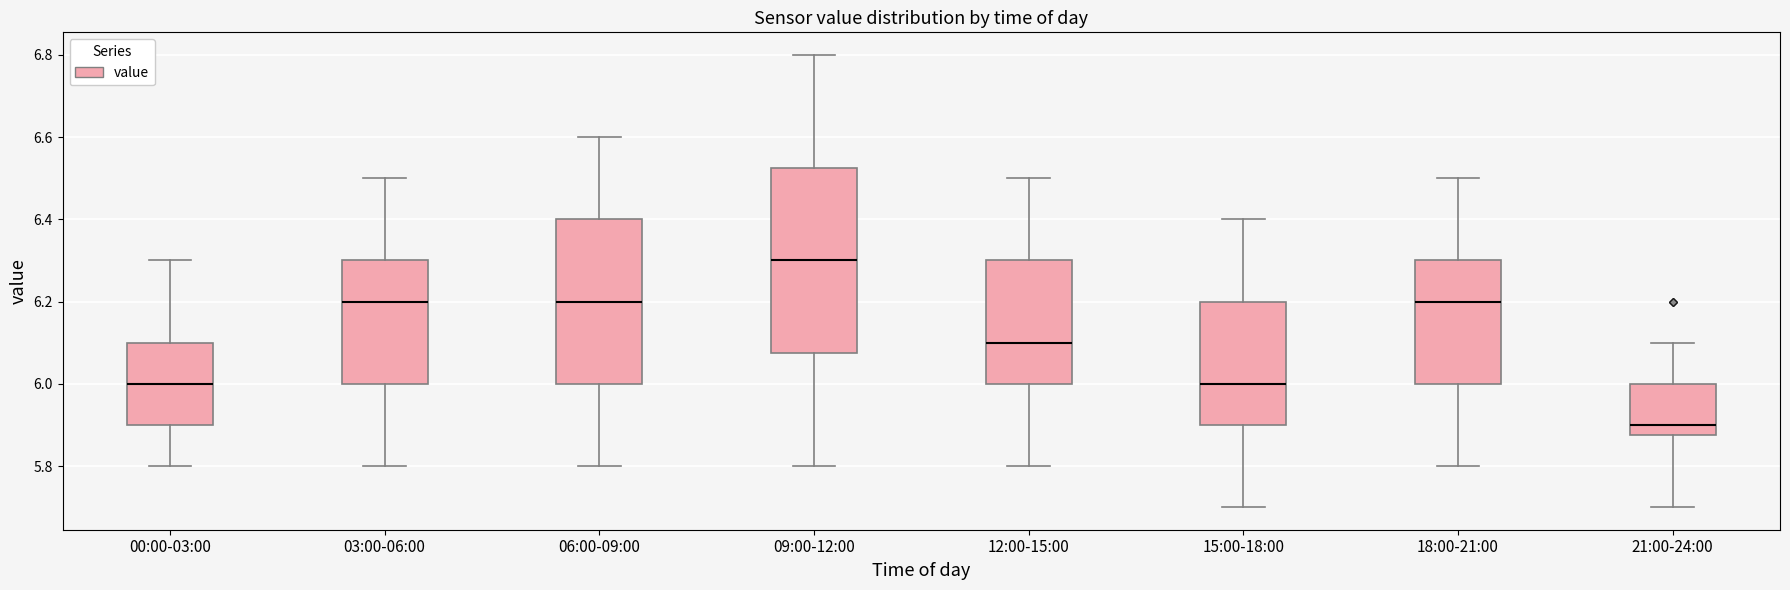

Reading left to right, read every box against the y-axis: the position of its median line, the range the box covers, and the ends of its whiskers. The values are not printed on the chart, so give them approximately, as read against the axis.

00:00-03:00: median 6.00, box 5.90 to 6.10, whiskers 5.80 to 6.30
03:00-06:00: median 6.20, box 6.00 to 6.30, whiskers 5.80 to 6.50
06:00-09:00: median 6.20, box 6.00 to 6.40, whiskers 5.80 to 6.60
09:00-12:00: median 6.30, box 6.08 to 6.52, whiskers 5.80 to 6.80
12:00-15:00: median 6.10, box 6.00 to 6.30, whiskers 5.80 to 6.50
15:00-18:00: median 6.00, box 5.90 to 6.20, whiskers 5.70 to 6.40
18:00-21:00: median 6.20, box 6.00 to 6.30, whiskers 5.80 to 6.50
21:00-24:00: median 5.90, box 5.88 to 6.00, whiskers 5.70 to 6.10